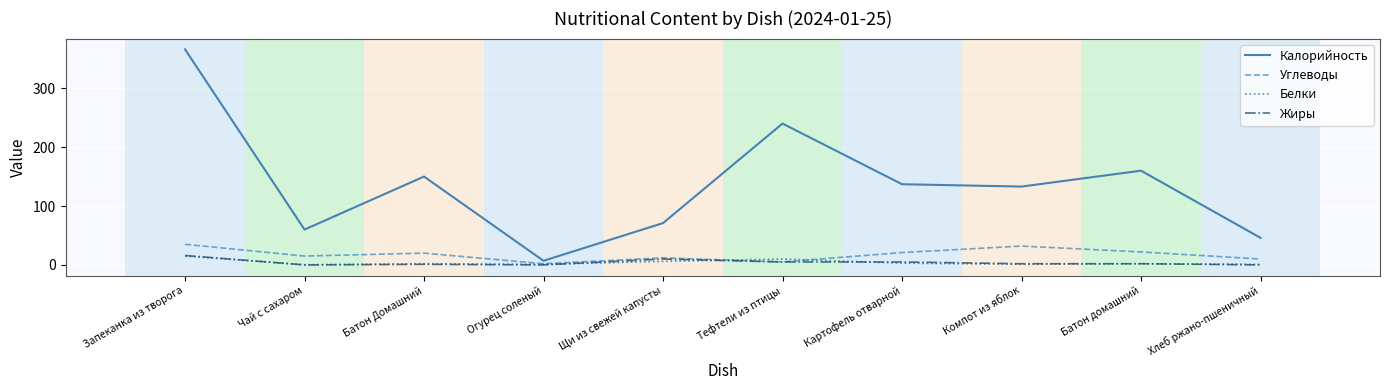

How many categories are shown in the chart?

10